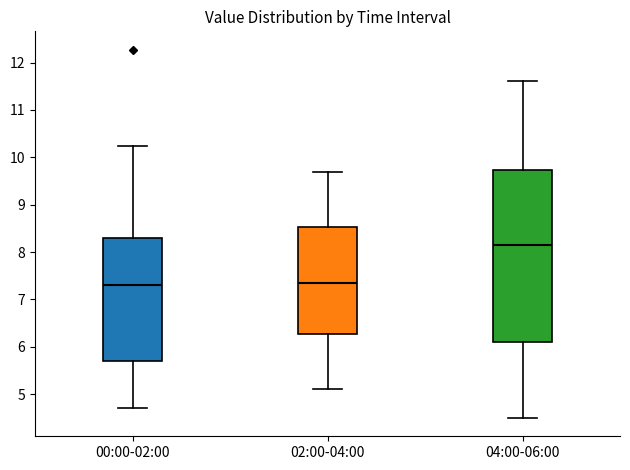

Reading left to right, transcribe this box plot: for each box, give where its median line is, the range the box spans, and where its two whiskers end, as read against the y-axis. The values are not printed on the chart, so give them approximately, as read against the axis.

00:00-02:00: median 7.3, box 5.7 to 8.3, whiskers 4.7 to 10.2
02:00-04:00: median 7.4, box 6.3 to 8.5, whiskers 5.1 to 9.7
04:00-06:00: median 8.2, box 6.1 to 9.7, whiskers 4.5 to 11.6